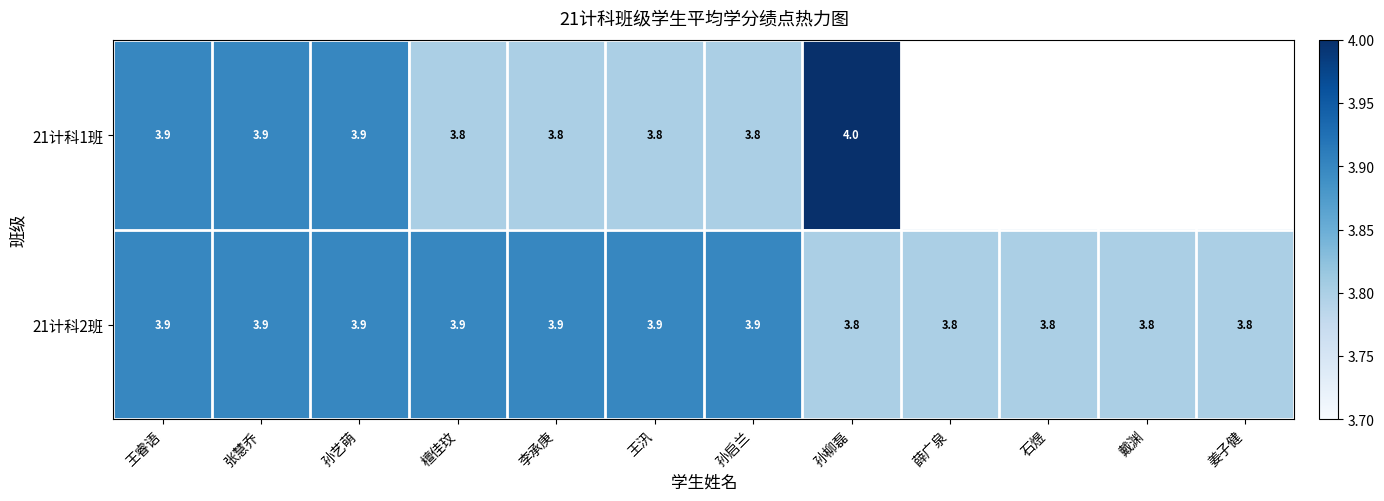

Count the 21计科2班 values in the range 3 to 4.

12